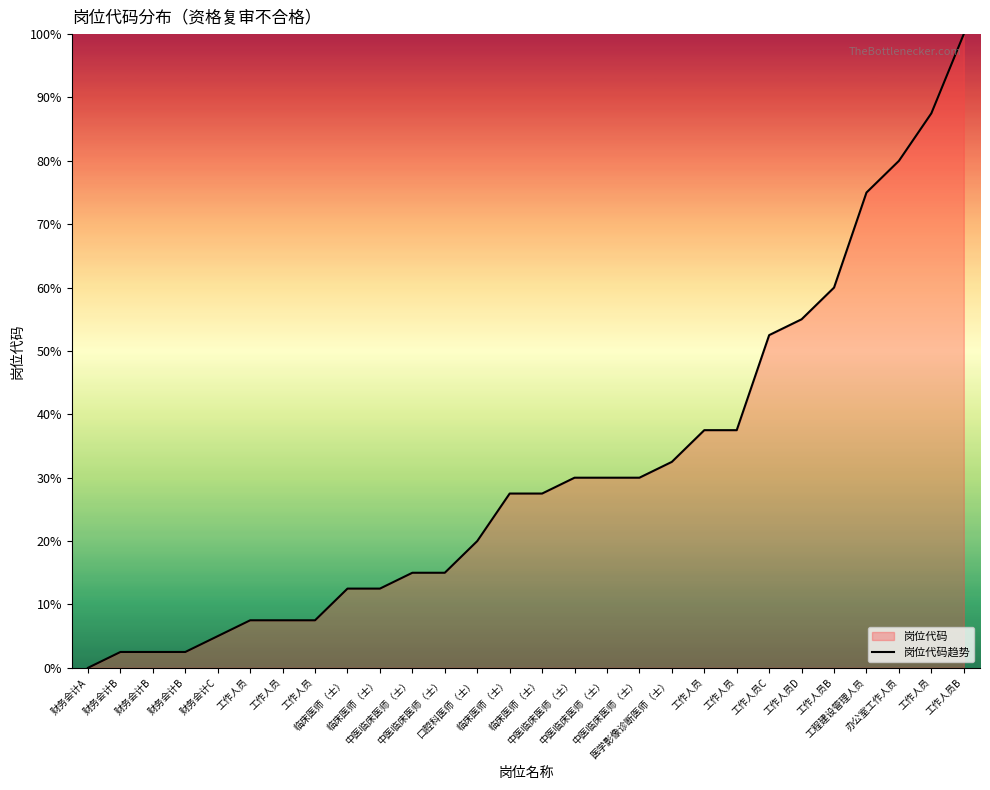

What is the difference between the values at 工作人员 and 工作人员D?

17.5